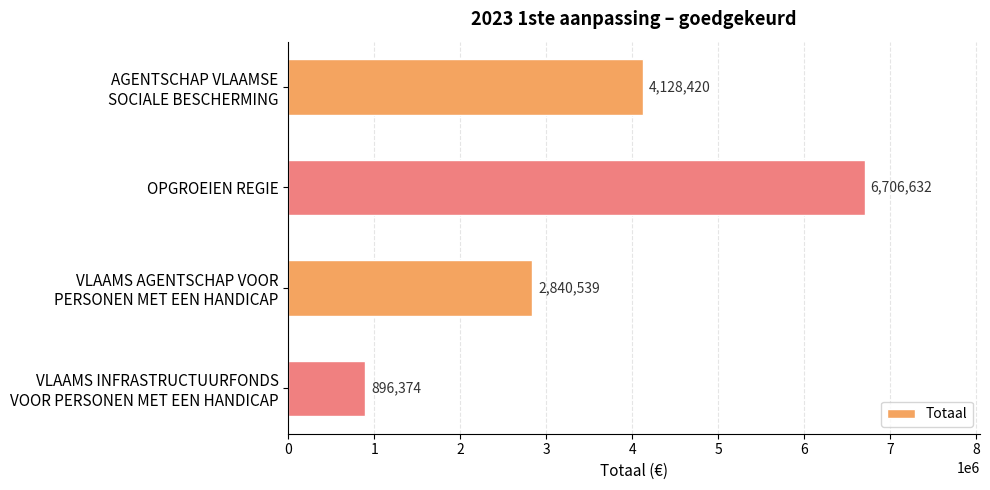

Reading top to bottom, list all the values displayed in this chart.

4128420	6706632	2840539	896374